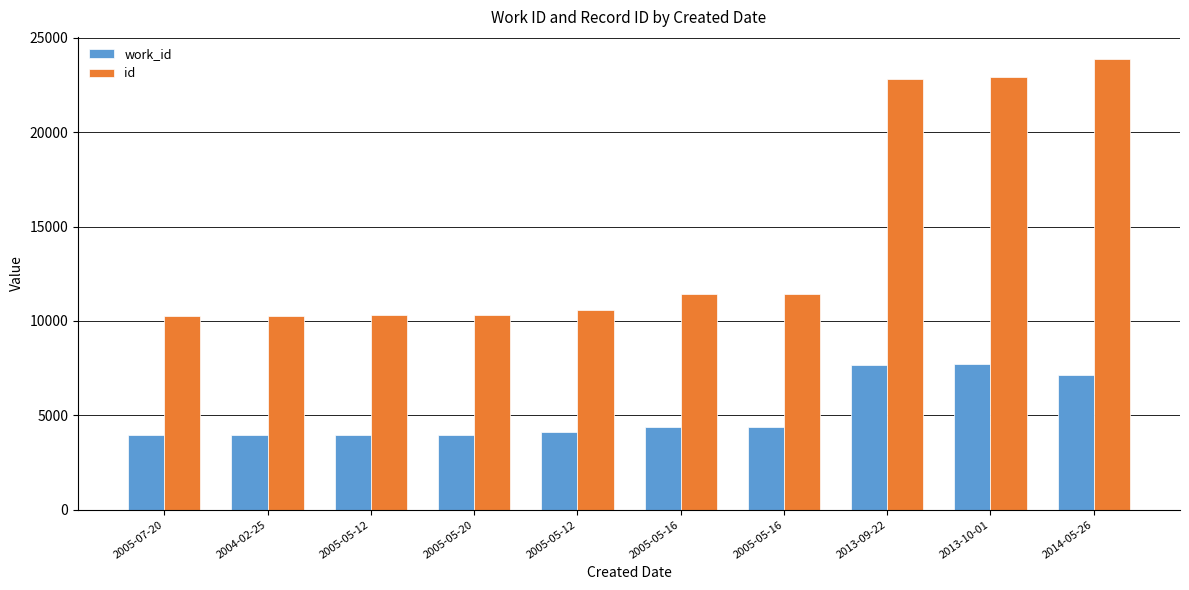

How many groups of bars are there?

10